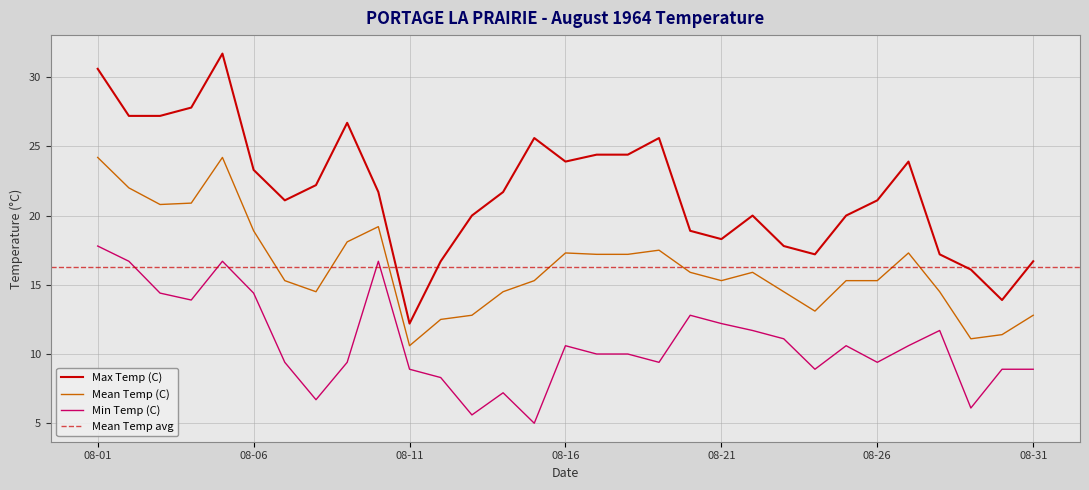

At which label does Min Temp (C) first exceed 10?

08-01